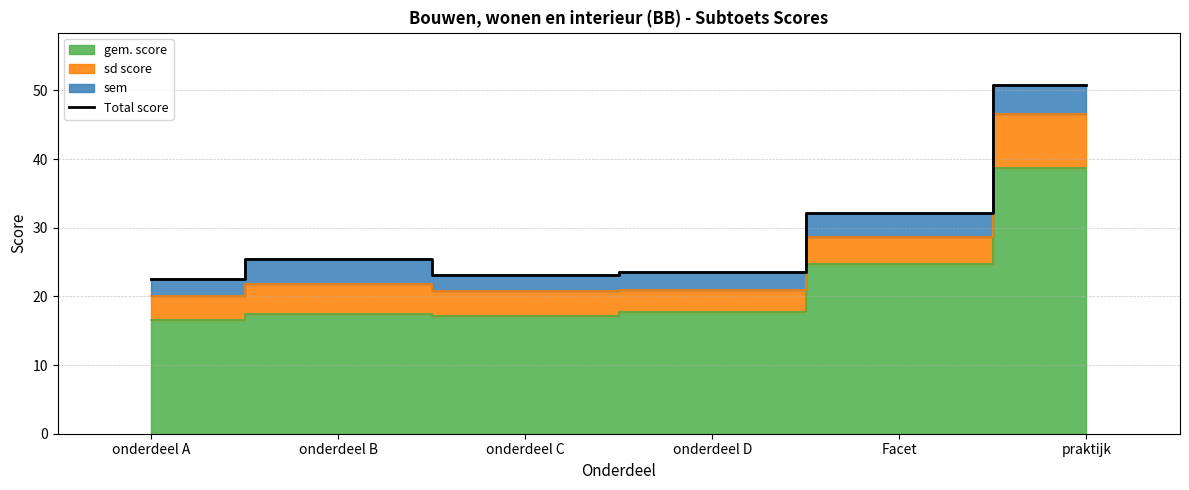

What is the average value?

29.6